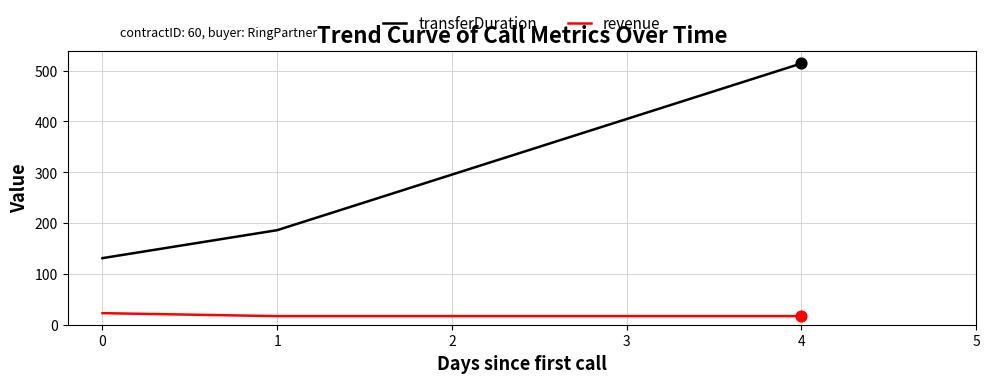

At which category is the sum across all series the highest?

4